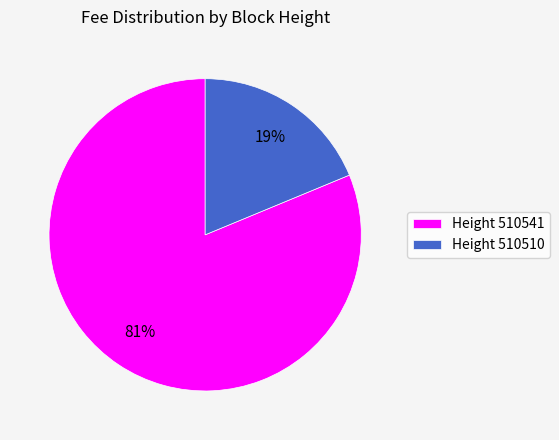

What percentage is the Height 510510 slice, to the nearest percent?

19%